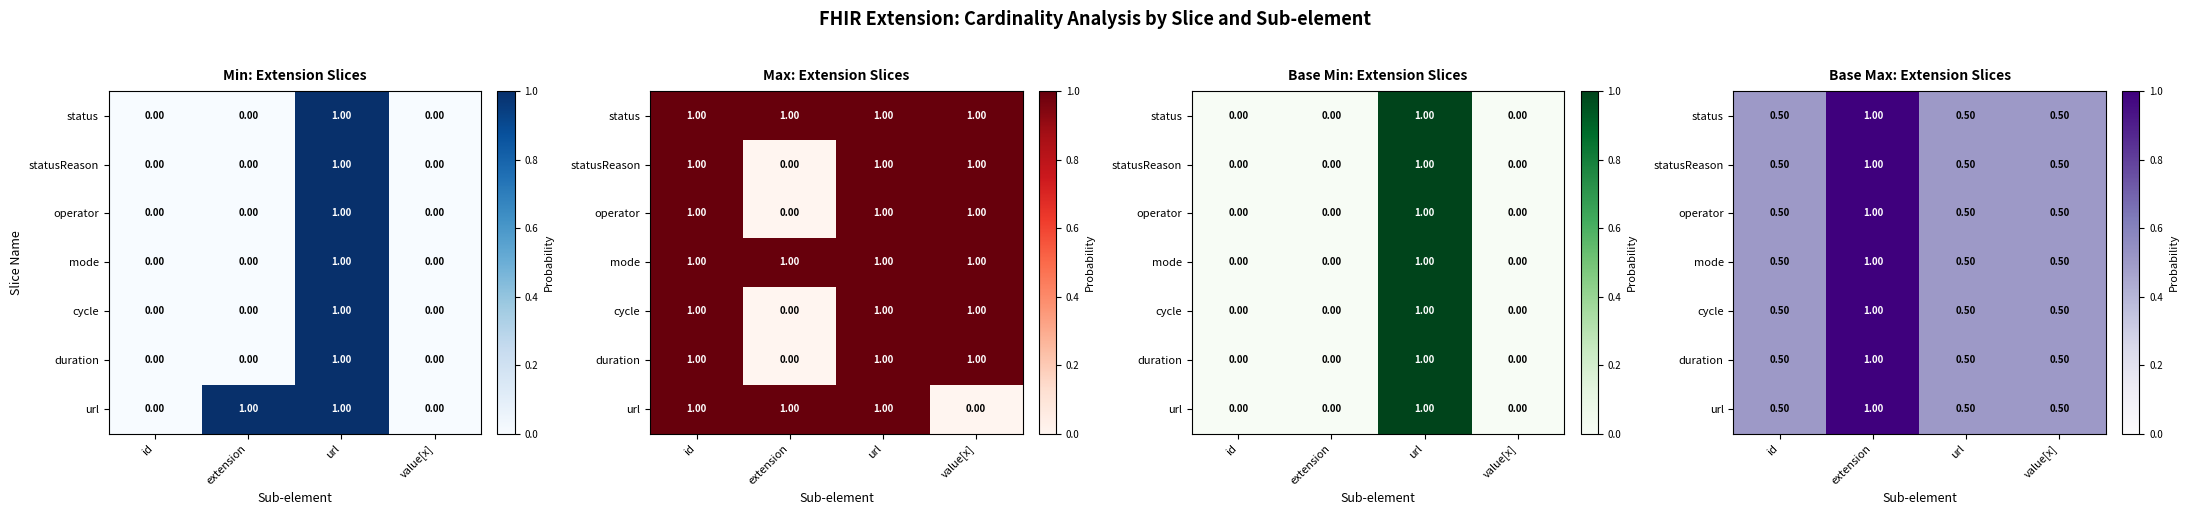

What is the difference between the duration values at extension and url?

0.5